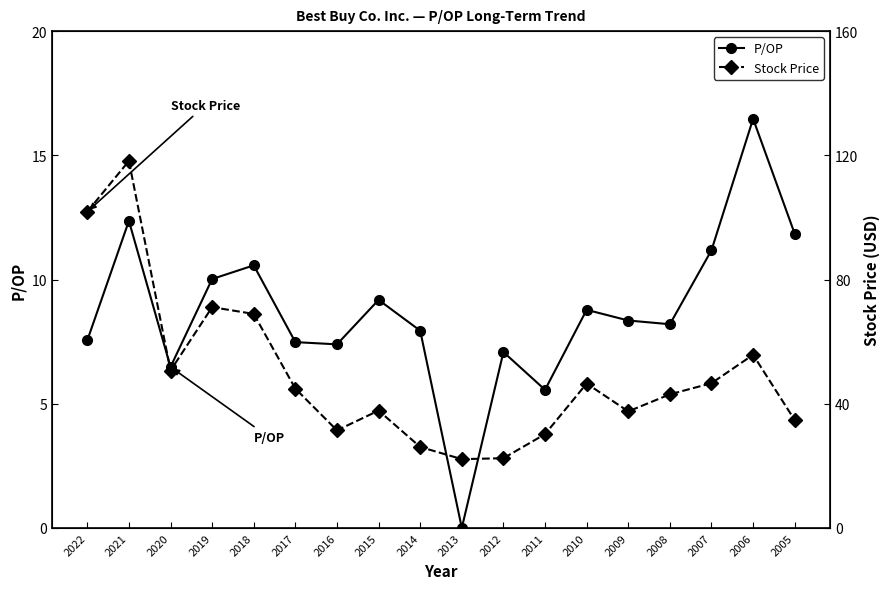

Between 2009 and 2014, which is larger?

2009